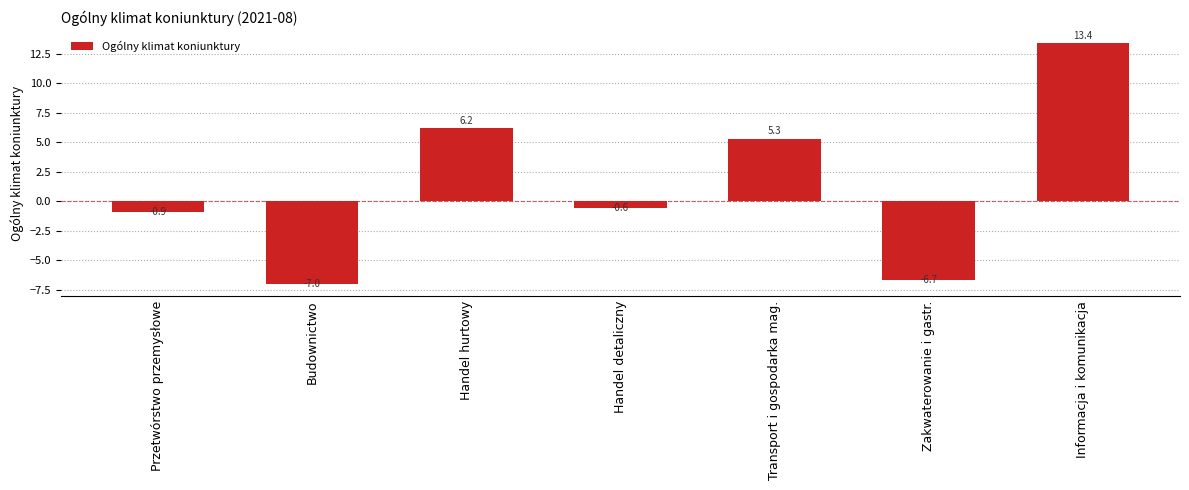

Where does the data first go above 0?

Handel hurtowy